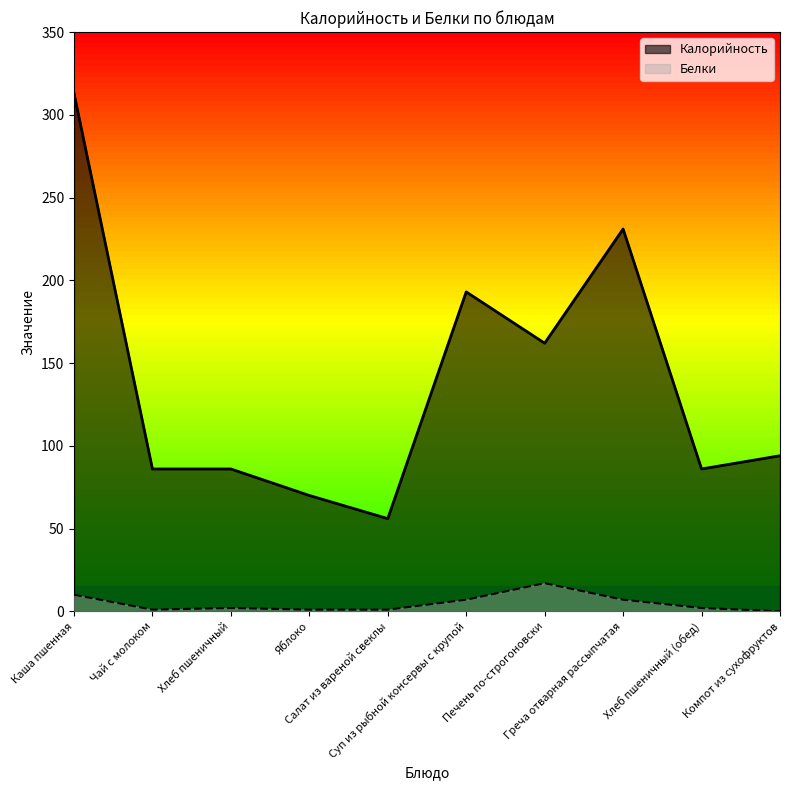

At how many categories does at least one series exceed 94?

4